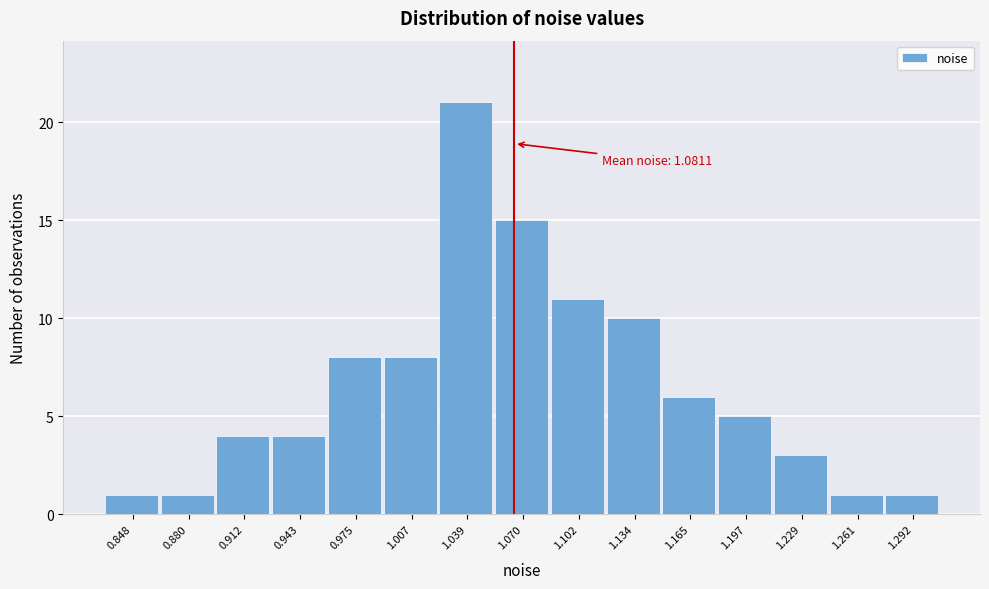

Reading right to left, what are all the values shown in this chart?

1.292=1	1.261=1	1.229=3	1.197=5	1.165=6	1.134=10	1.102=11	1.070=15	1.039=21	1.007=8	0.975=8	0.943=4	0.912=4	0.880=1	0.848=1